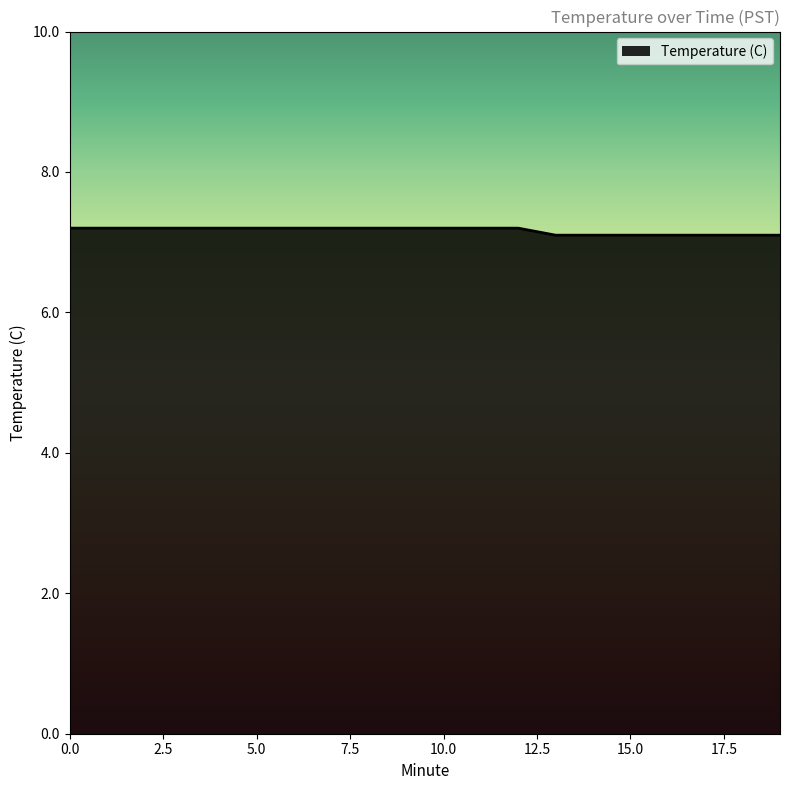

What is the greatest value displayed?

7.2